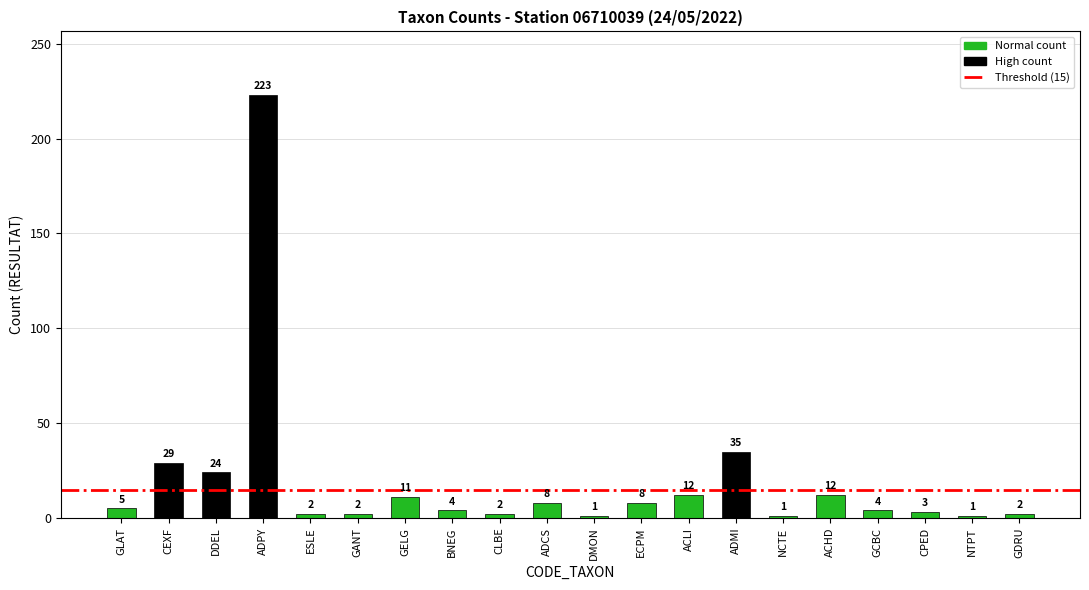

How many distinct data groups are displayed?

1